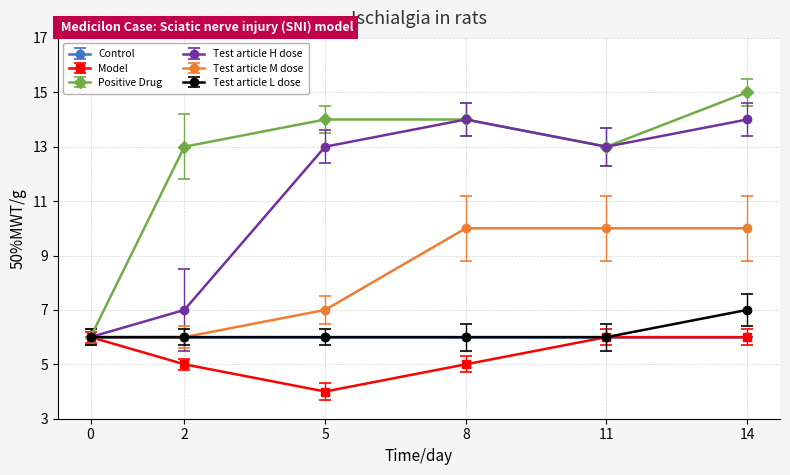

What is the average value of the Test article L dose series?

6